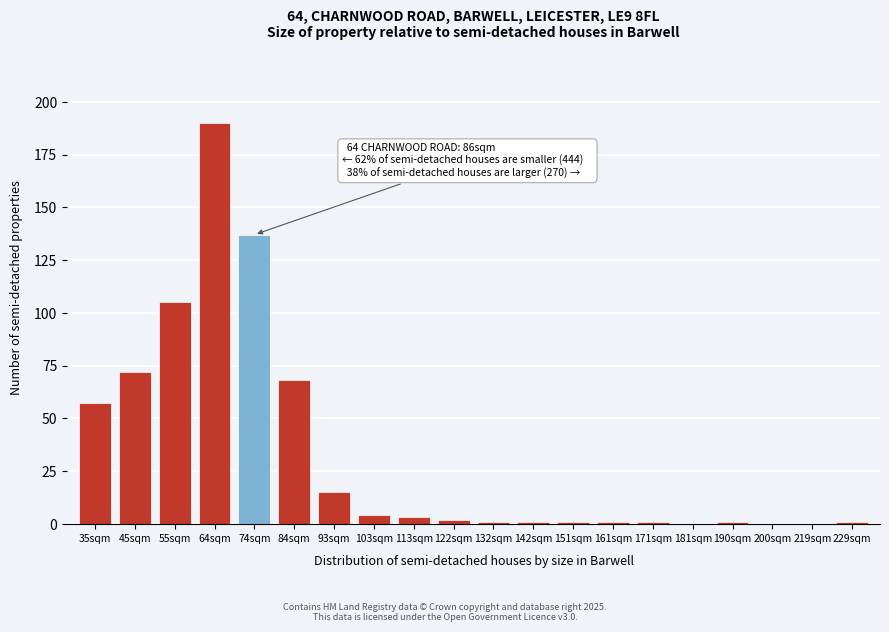

Reading left to right, transcribe all the data shown in this chart.

35sqm=57	45sqm=72	55sqm=105	64sqm=190	74sqm=137	84sqm=68	93sqm=15	103sqm=4	113sqm=3	122sqm=2	132sqm=1	142sqm=1	151sqm=1	161sqm=1	171sqm=1	181sqm=0	190sqm=1	200sqm=0	219sqm=0	229sqm=1